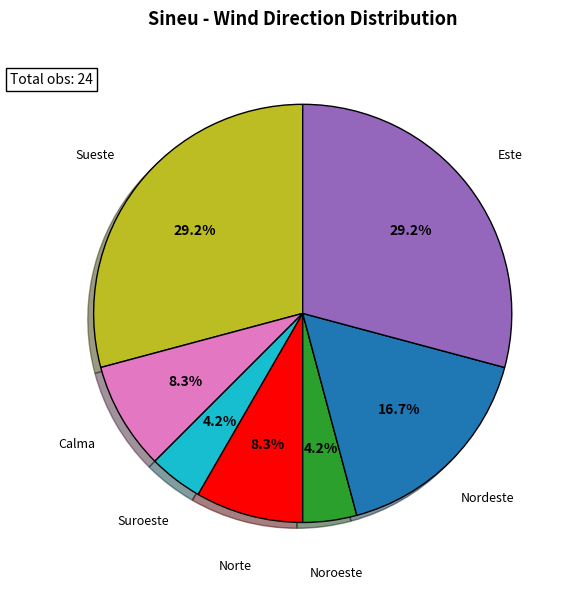

Does any single category account for the majority?

No